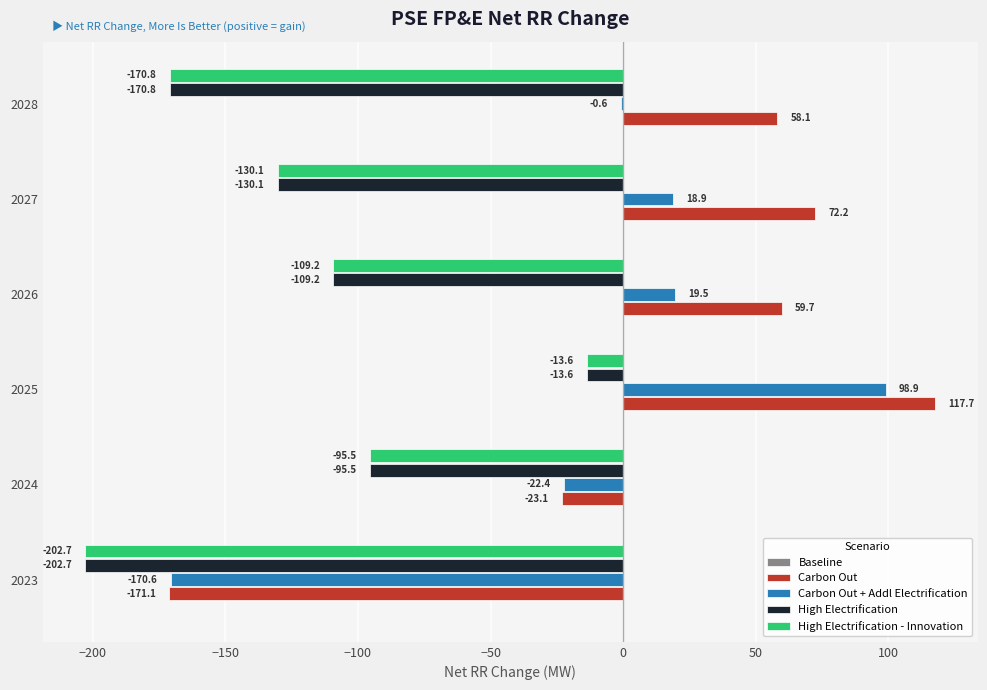

Where is Carbon Out + Addl Electrification nearest to the value -35?

2024